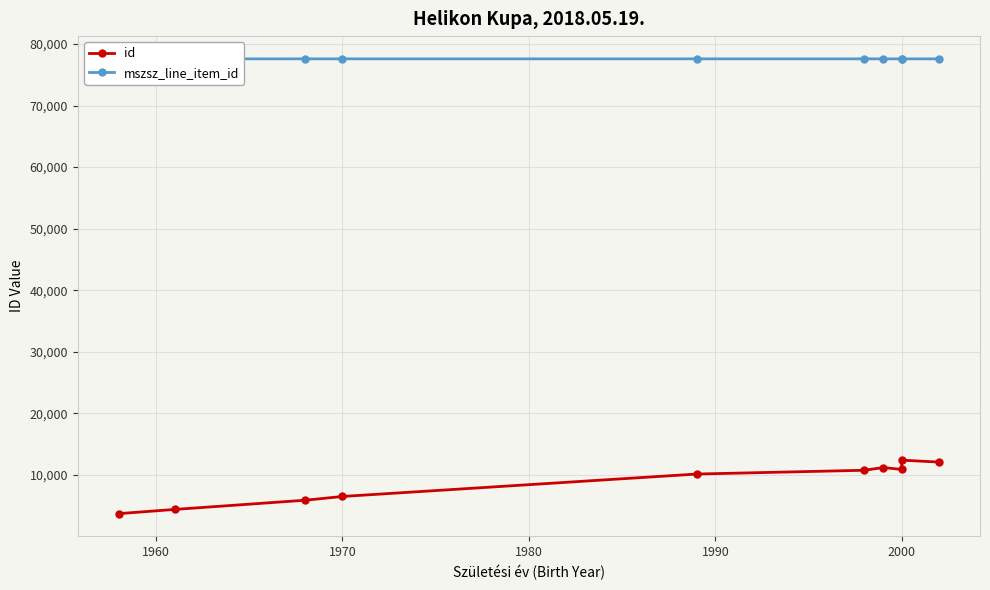

Rank the series at 1960 from highest to lowest value.

mszsz_line_item_id, id